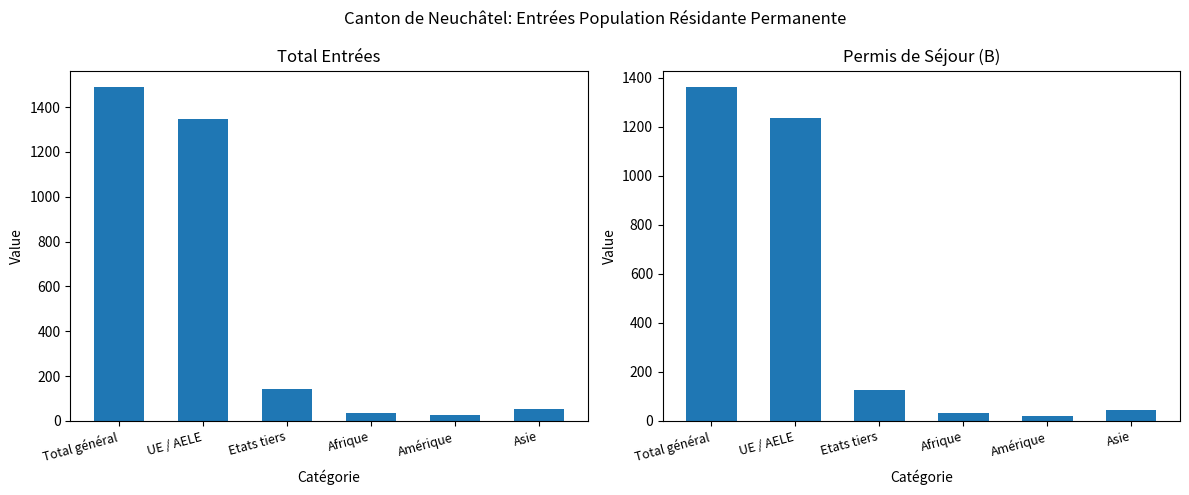

Between Amérique and Afrique, which is larger?

Afrique